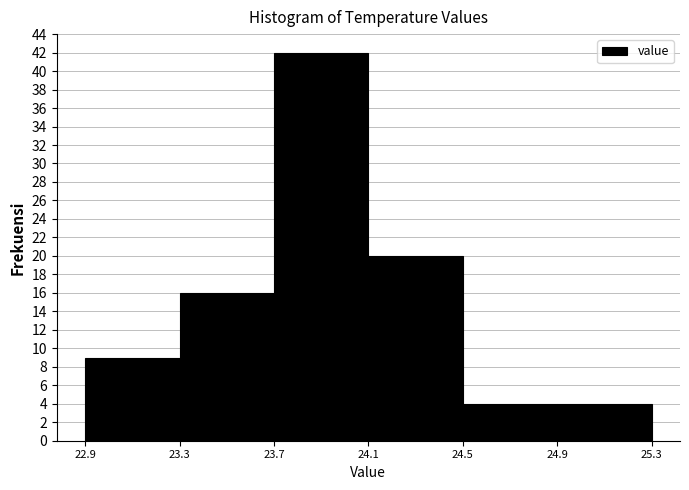

Which range on the x-axis has the tallest bar?

23.7 to 24.1